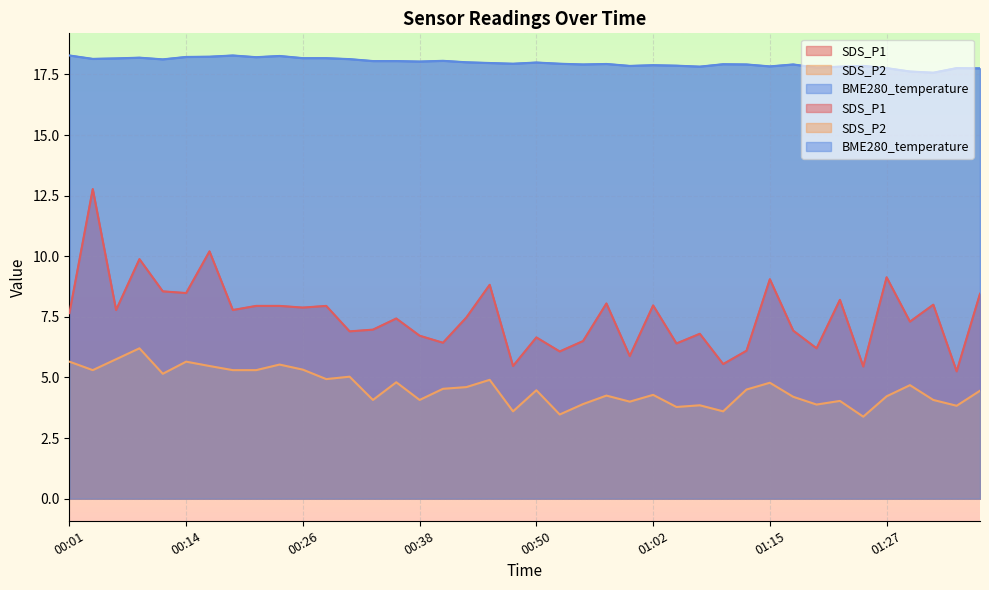

What value does the SDS_P1 series have at 00:26?

7.9